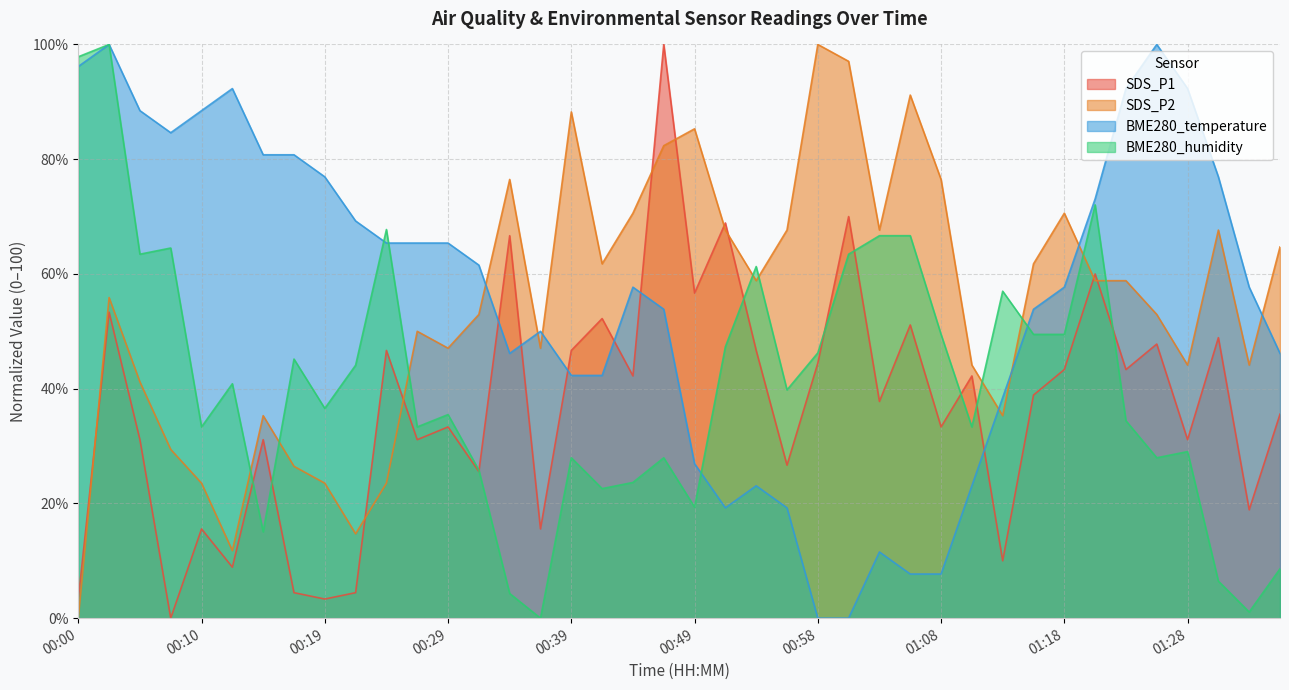

Rank the categories by SDS_P2 value from highest to lowest.

00:58, 01:01, 01:06, 00:39, 00:49, 00:46, 00:34, 01:08, 00:44, 01:18, 00:51, 00:56, 01:03, 01:30, 01:35, 00:41, 01:15, 00:53, 01:20, 01:23, 00:02, 00:32, 01:25, 00:27, 00:29, 00:36, 01:11, 01:28, 01:32, 00:05, 00:15, 01:13, 00:07, 00:17, 00:10, 00:19, 00:24, 00:22, 00:12, 00:00